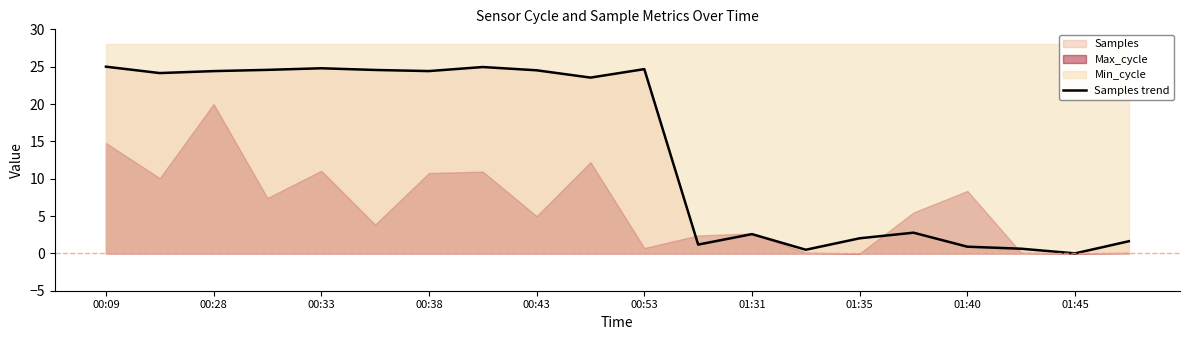

Is it true that Samples trend equals 2.0 at 01:35?

True